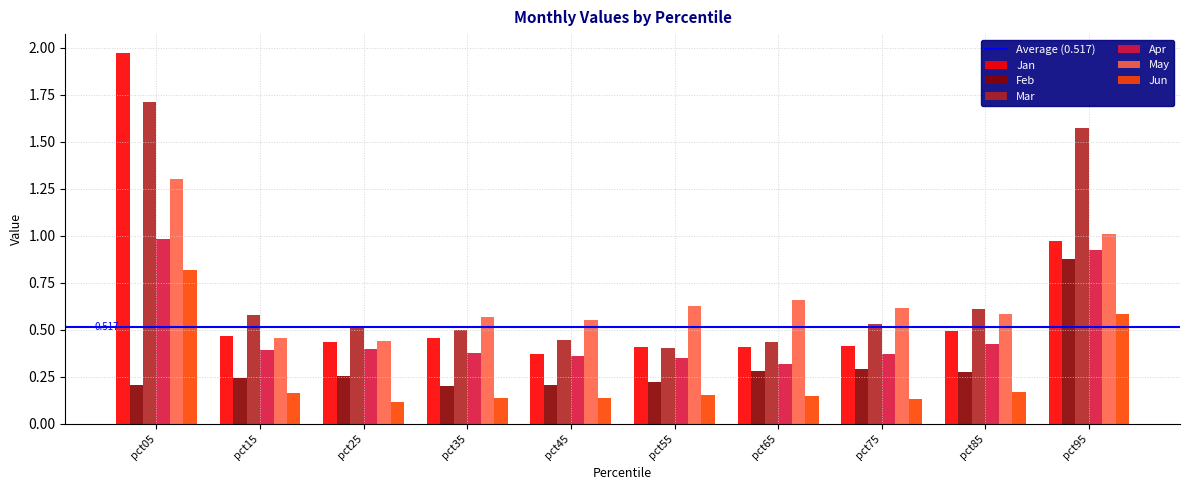

Is the value of Jun at pct45 greater than the value of Jan at pct15?

No